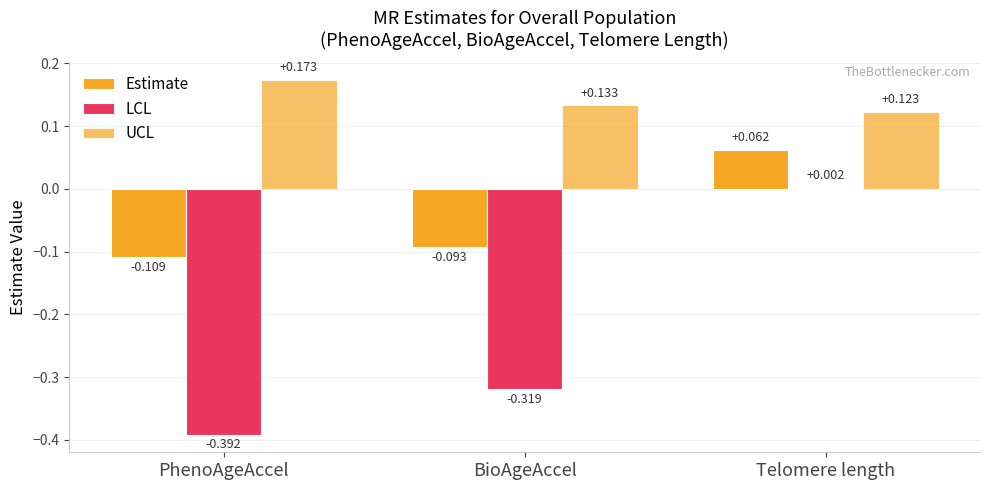

At Telomere length, list the series in order from largest to smallest.

UCL, Estimate, LCL